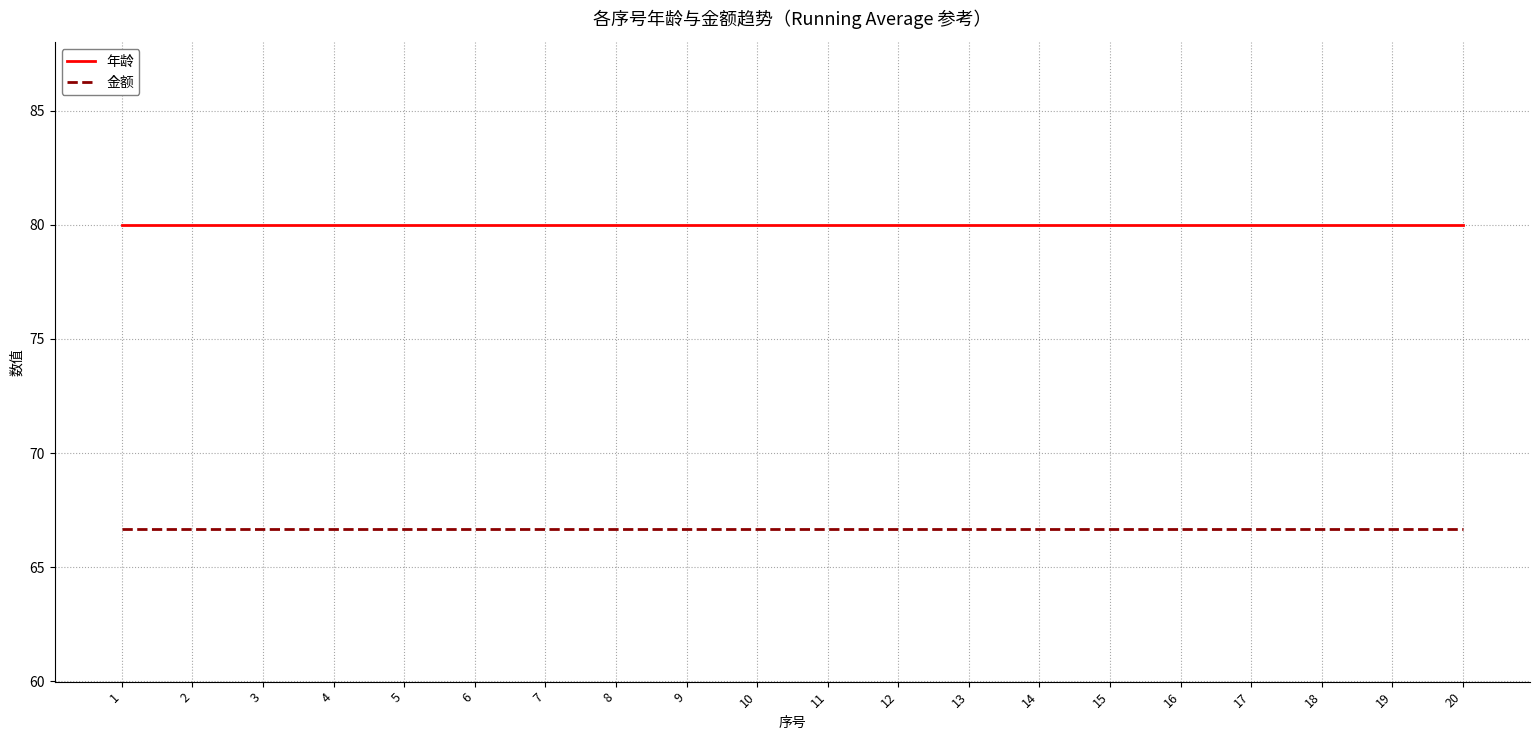

What is the difference between the highest and lowest values at 11?

13.3